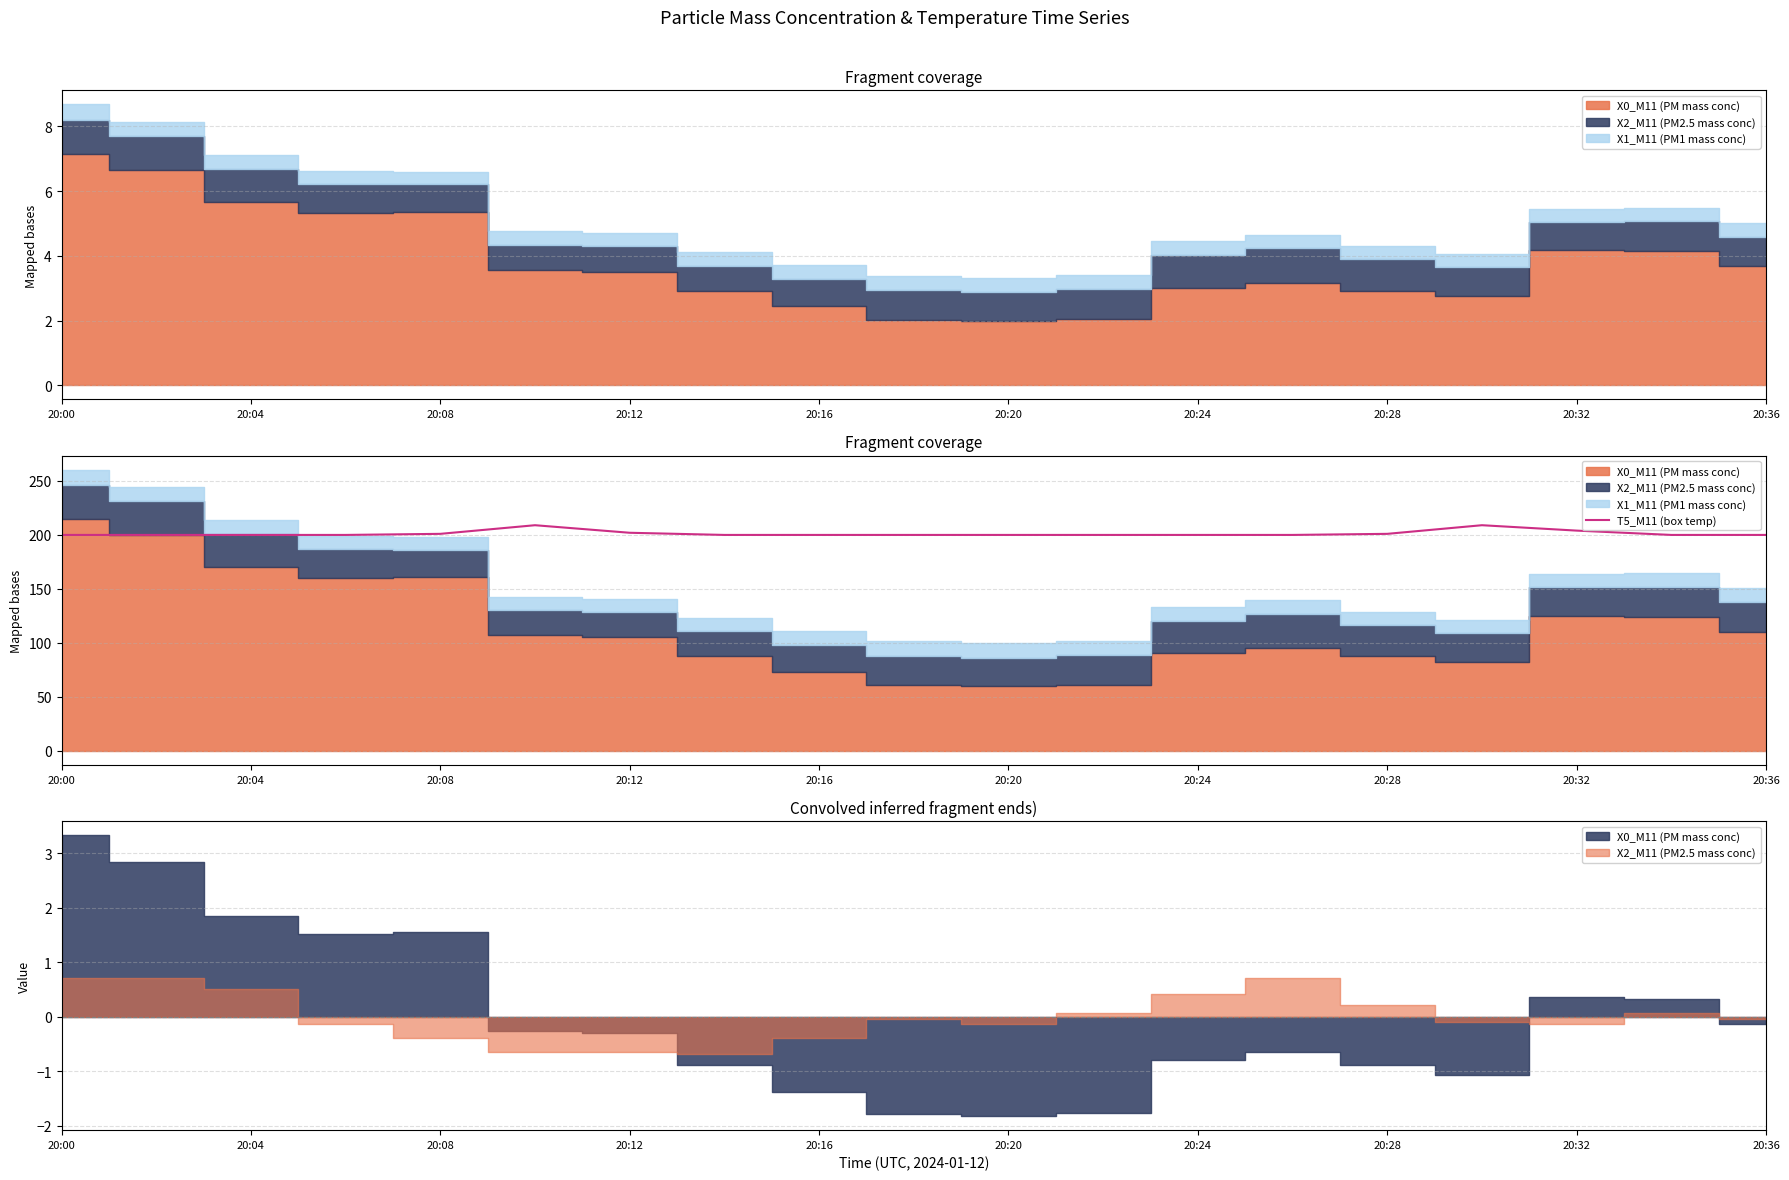

Reading left to right, extract all data points from this chart.

200	200	200	200	201	209	202	200	200	200	200	200	200	200	201	209	204	200	200